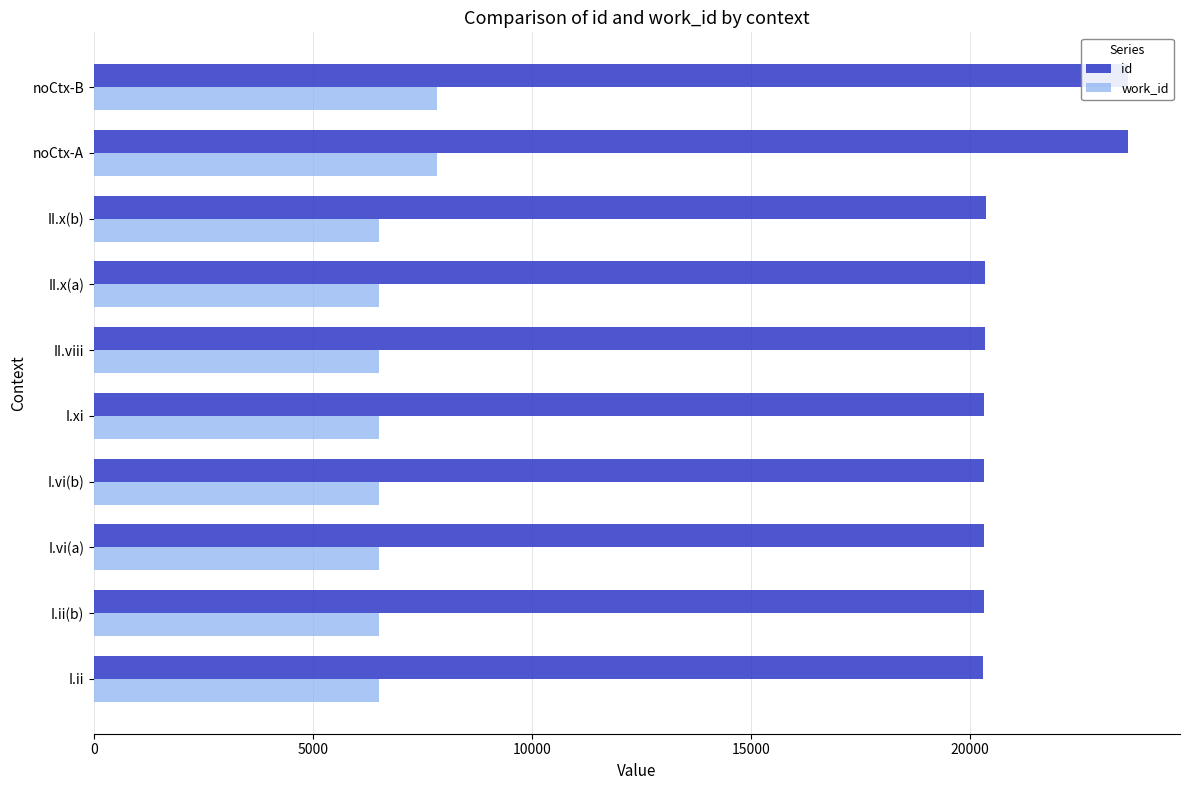

Rank the series at noCtx-A from highest to lowest value.

id, work_id